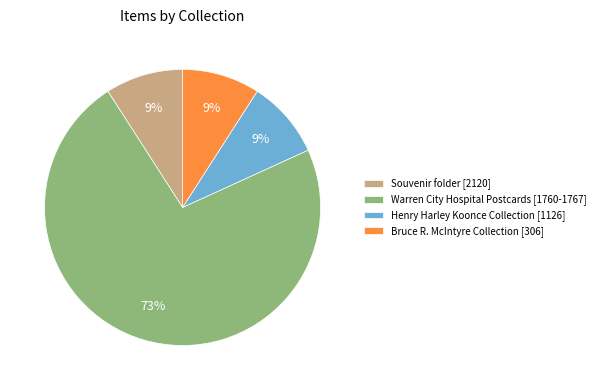

Is the sum of Henry Harley Koonce Collection [1126] and Souvenir folder [2120] greater than half?

No